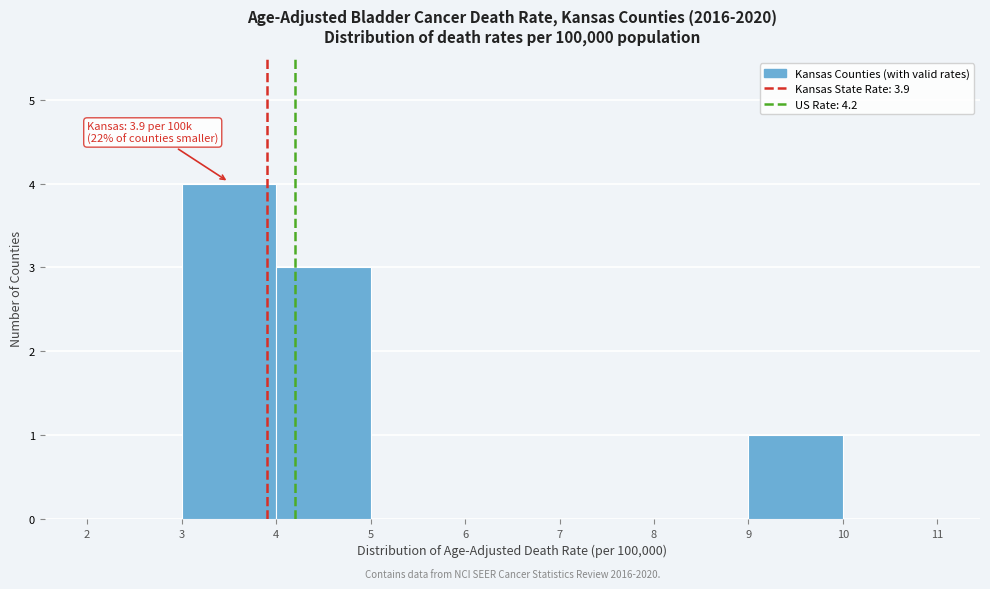

Which range on the x-axis has the tallest bar?

3 to 4